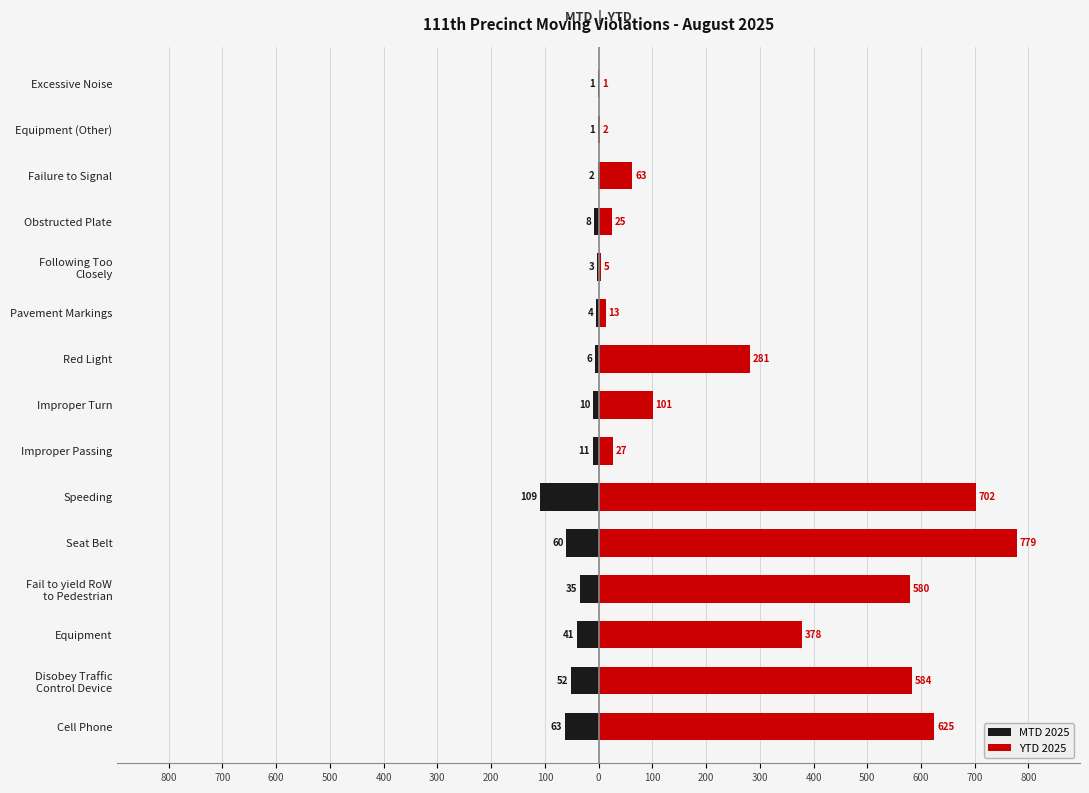

How many series are shown in this chart?

2